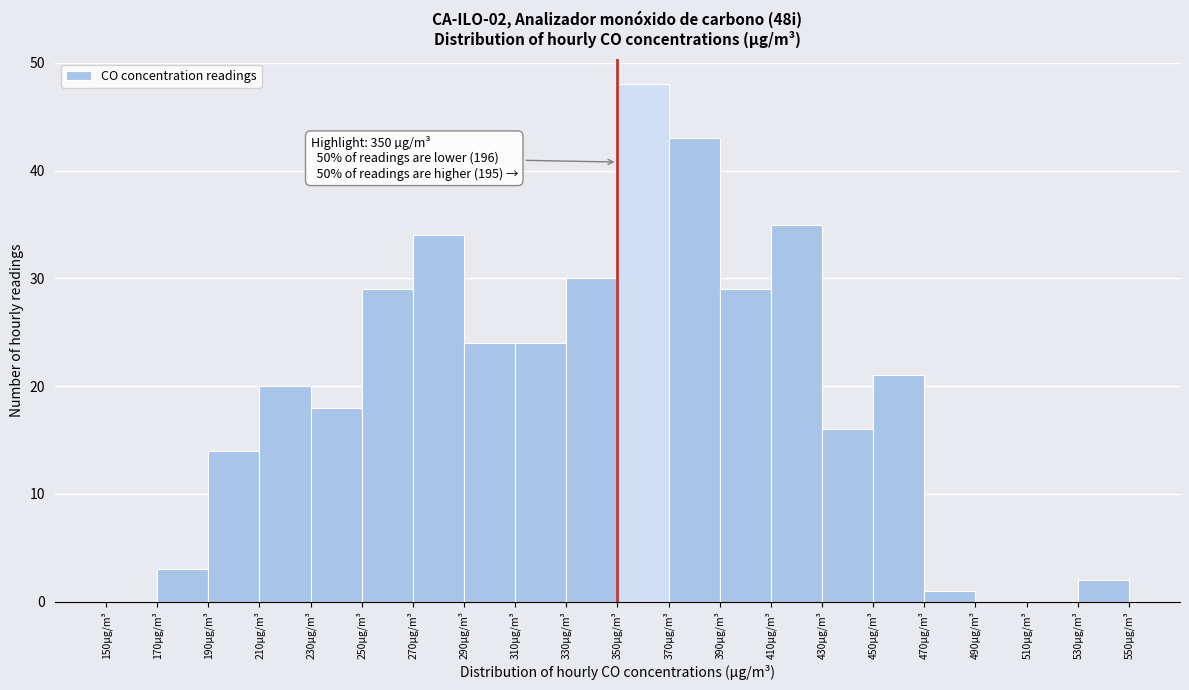

Which range on the x-axis has the tallest bar?

350 to 370